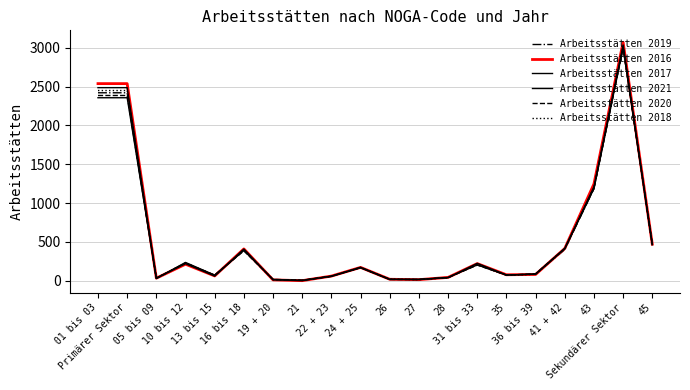

How many lines are shown in the chart?

6